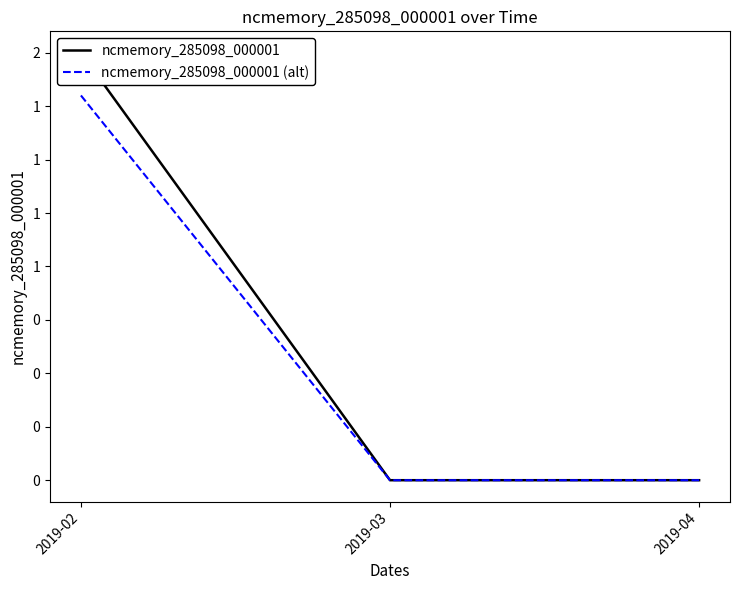

The value of ncmemory_285098_000001 at 2019-02 is 2.0. True or false?

True